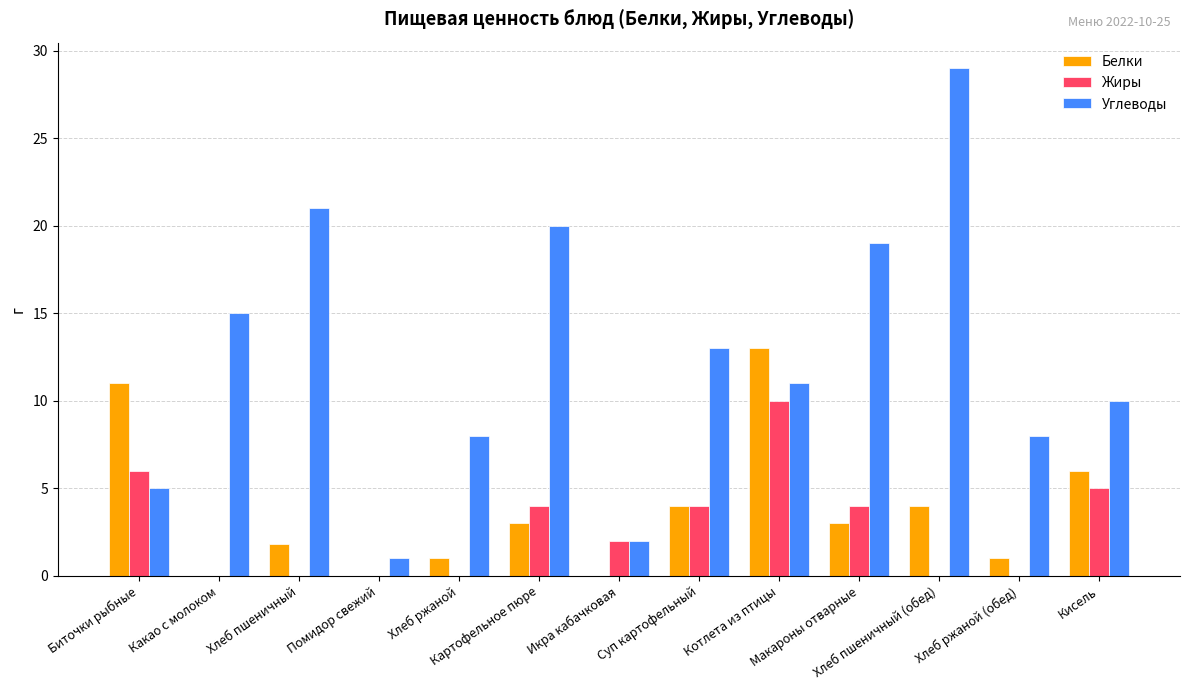

Reading right to left, transcribe all the data shown in this chart.

Белки: Кисель=6.0	Хлеб ржаной (обед)=1.0	Хлеб пшеничный (обед)=4.0	Макароны отварные=3.0	Котлета из птицы=13.0	Суп картофельный=4.0	Икра кабачковая=0.0	Картофельное пюре=3.0	Хлеб ржаной=1.0	Помидор свежий=0.0	Хлеб пшеничный=1.8	Какао с молоком=0.0	Биточки рыбные=11.0
Жиры: Кисель=5.0	Хлеб ржаной (обед)=0.0	Хлеб пшеничный (обед)=0.0	Макароны отварные=4.0	Котлета из птицы=10.0	Суп картофельный=4.0	Икра кабачковая=2.0	Картофельное пюре=4.0	Хлеб ржаной=0.0	Помидор свежий=0.0	Хлеб пшеничный=0.0	Какао с молоком=0.0	Биточки рыбные=6.0
Углеводы: Кисель=10.0	Хлеб ржаной (обед)=8.0	Хлеб пшеничный (обед)=29.0	Макароны отварные=19.0	Котлета из птицы=11.0	Суп картофельный=13.0	Икра кабачковая=2.0	Картофельное пюре=20.0	Хлеб ржаной=8.0	Помидор свежий=1.0	Хлеб пшеничный=21.0	Какао с молоком=15.0	Биточки рыбные=5.0